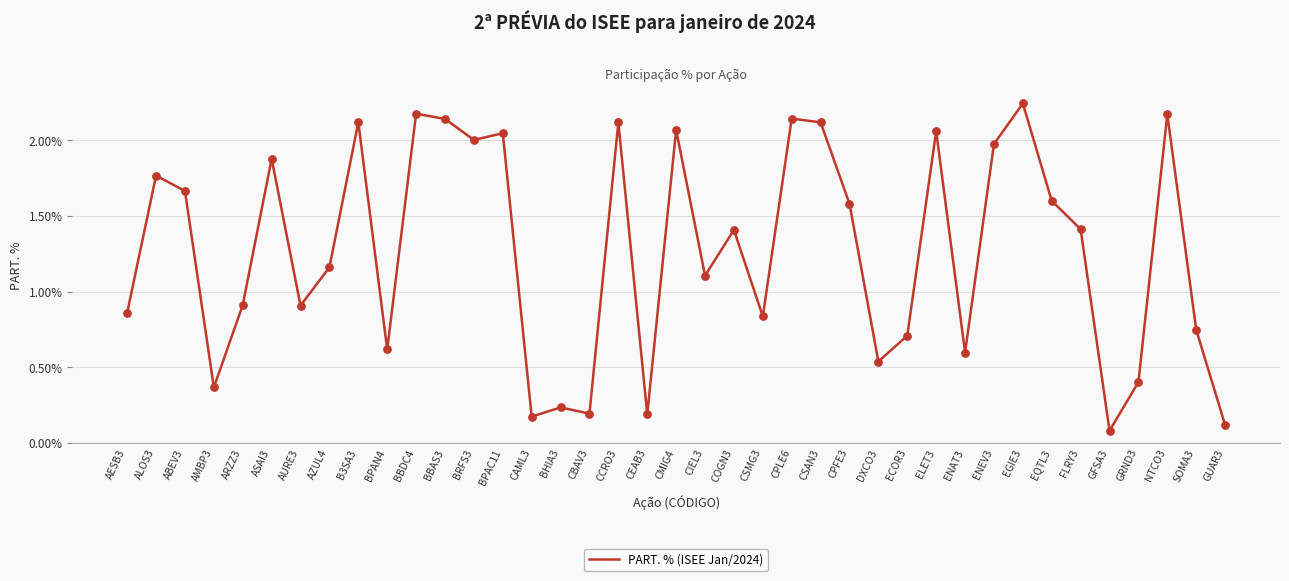

What is the change in value from ABEV3 to AURE3?

-0.8